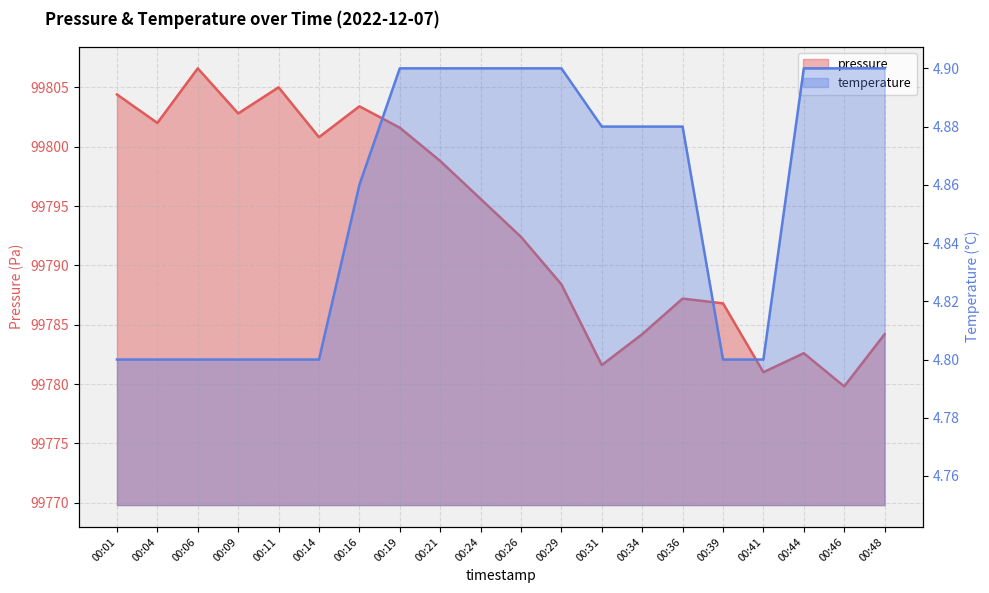

What is the value of the temperature point at the 9th from the left?

4.9